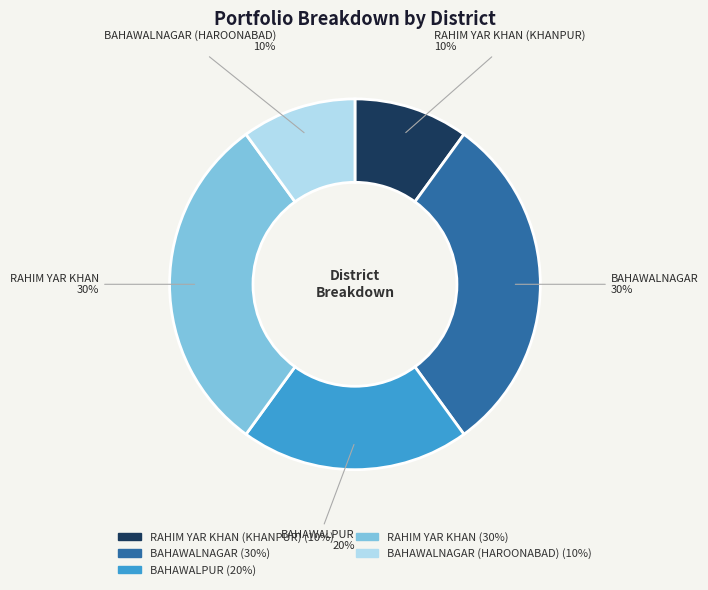

To the nearest percent, what is the average slice percentage?

20%